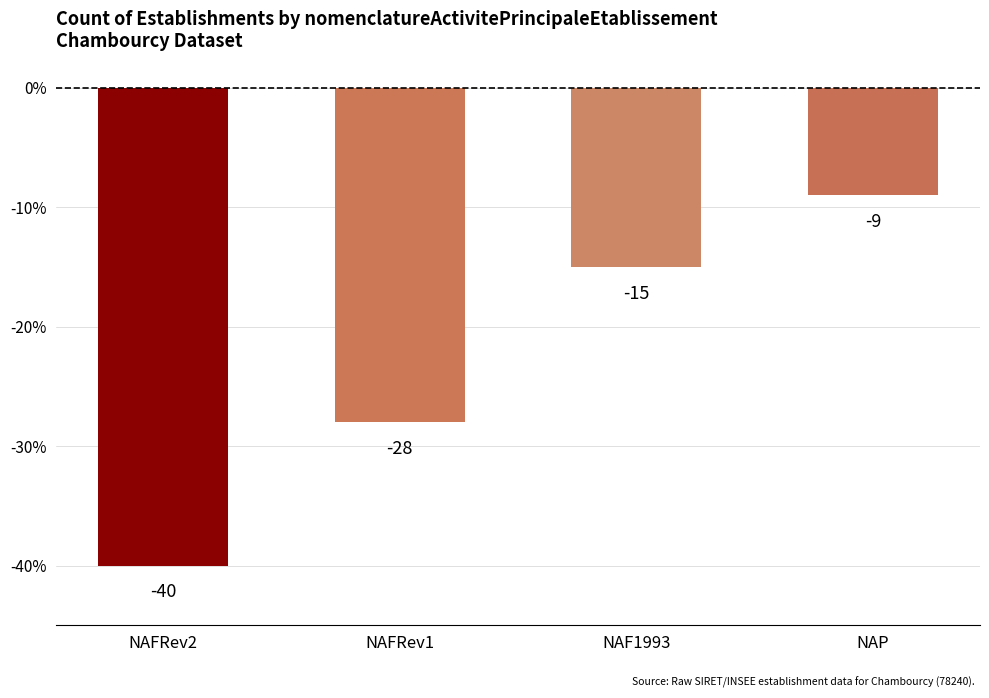

What is the label of the 4th bar from the left?

NAP